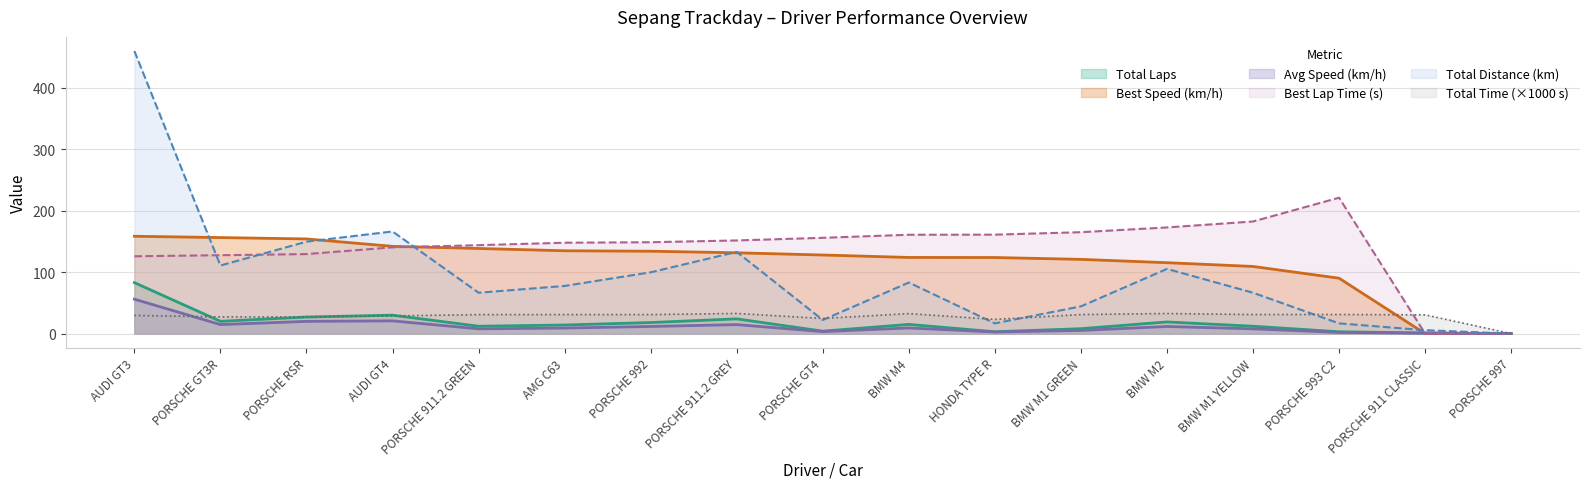

Does the chart display data point markers on the line(s)?

No